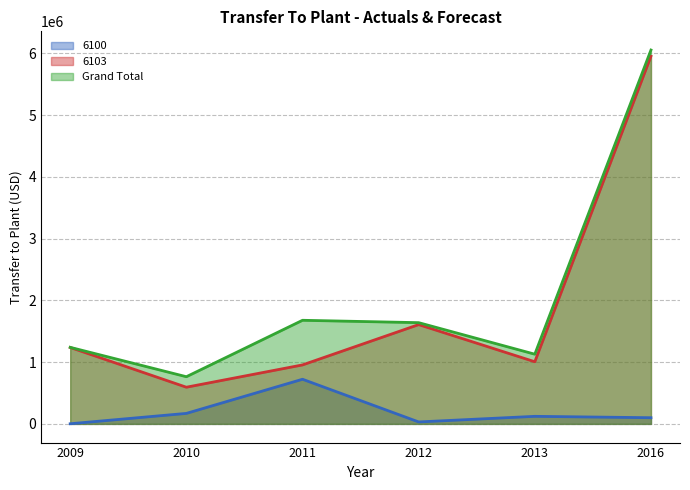

What is the maximum value for Grand Total?

6053795.0